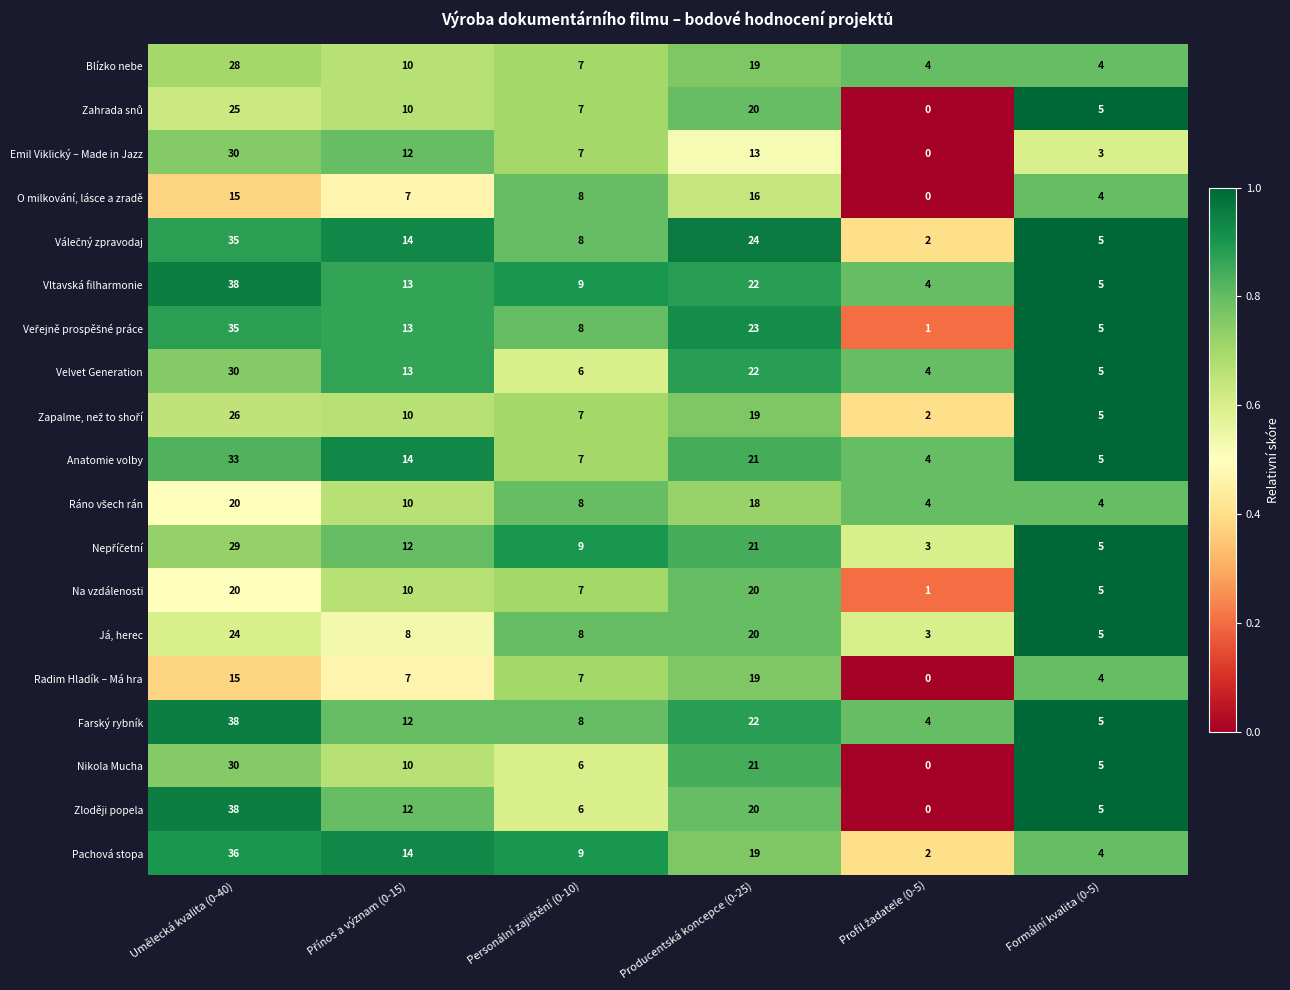

Count the Na vzdálenosti values in the range 5 to 20.

5